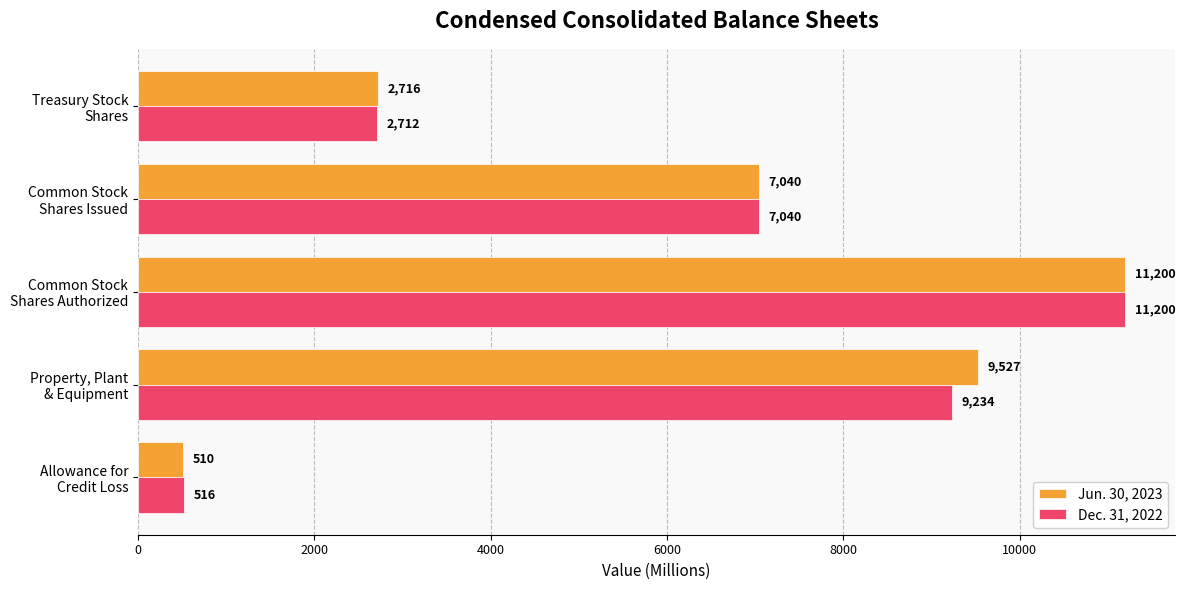

How many values in the Jun. 30, 2023 series are below 7040?

2